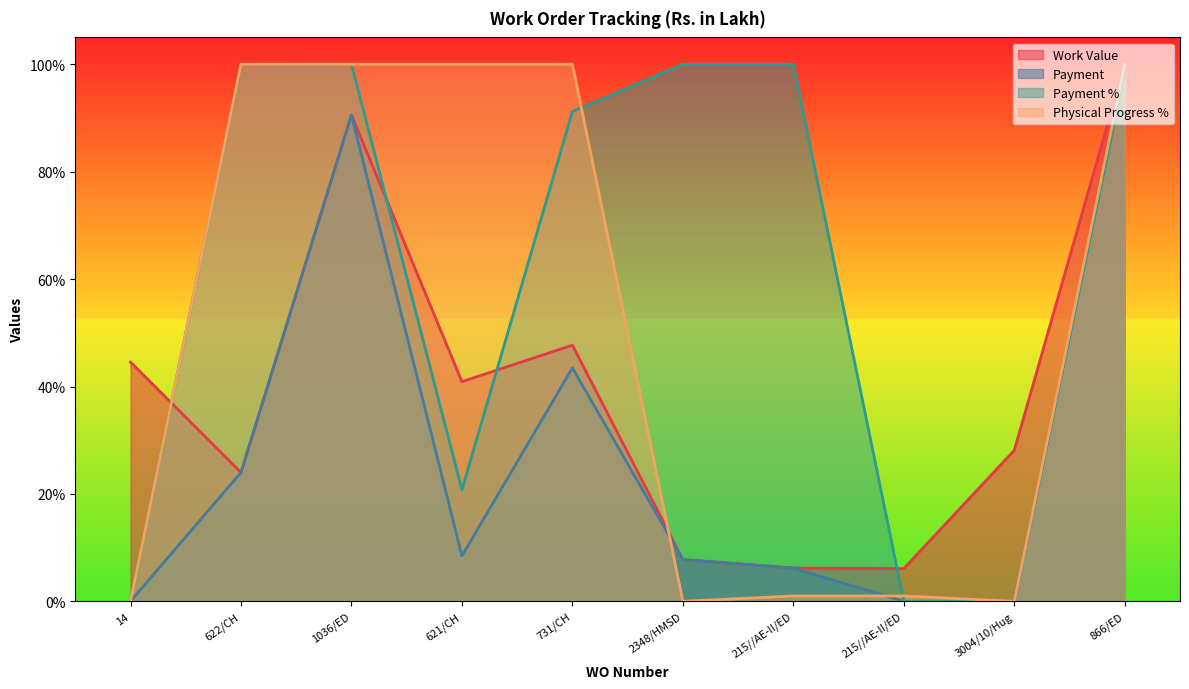

How many interior local peaks does the Payment % series have?

1